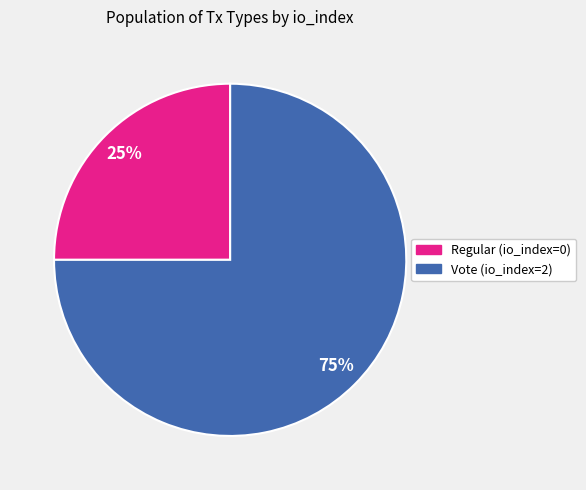

What is the largest slice in the pie chart?

Vote (io_index=2)